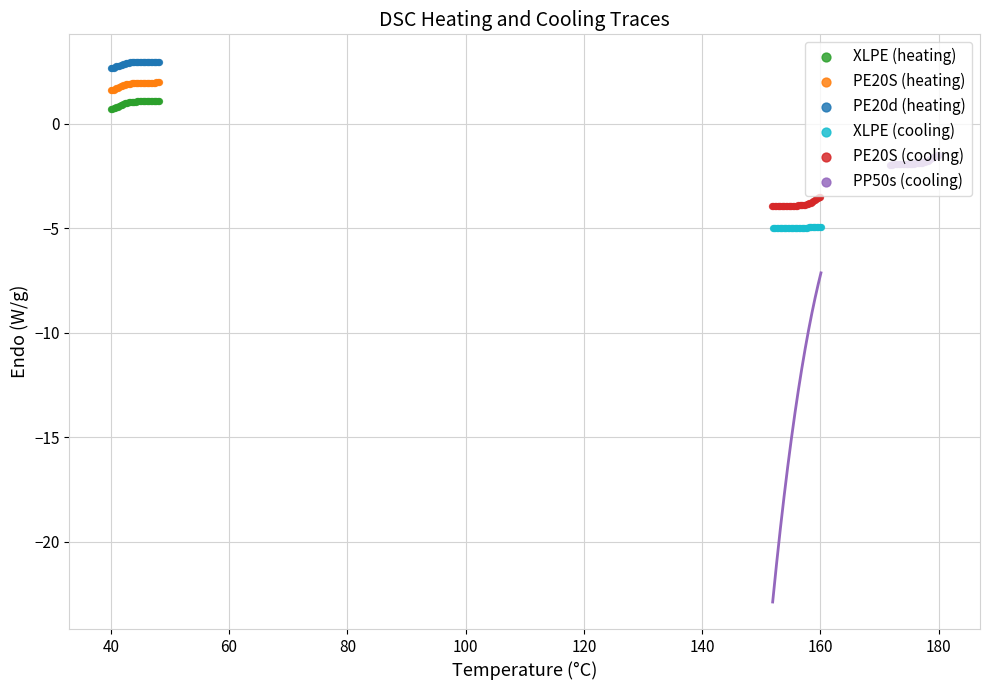

Which series contains the highest Y value?

PE20d (heating)